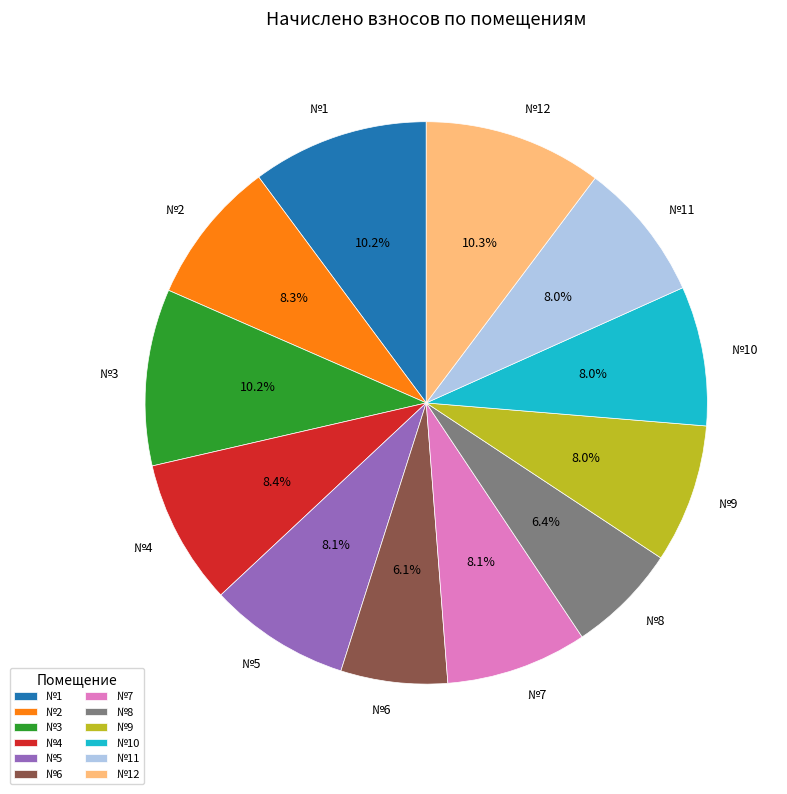

What is the ratio of the value at №11 to the value at №5?

1.0